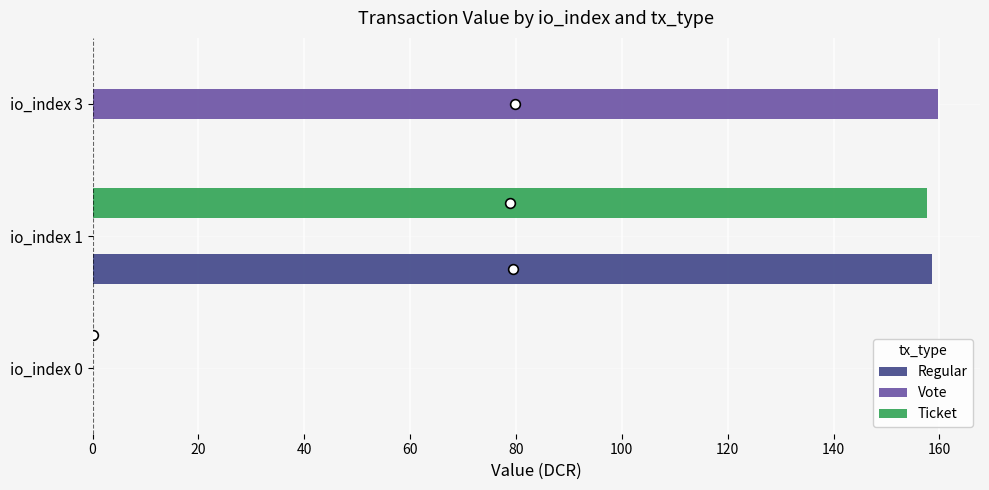

Between io_index 0 and io_index 1, which series saw the biggest shift?

Regular